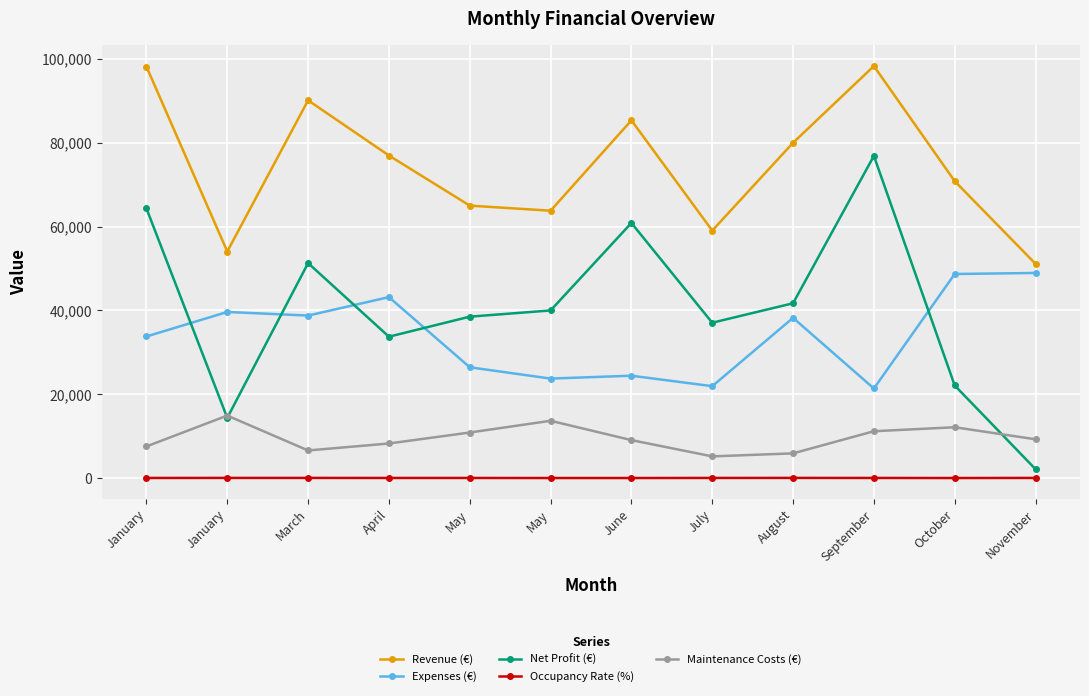

What are all the series names shown in the legend?

Revenue (€), Expenses (€), Net Profit (€), Occupancy Rate (%), Maintenance Costs (€)